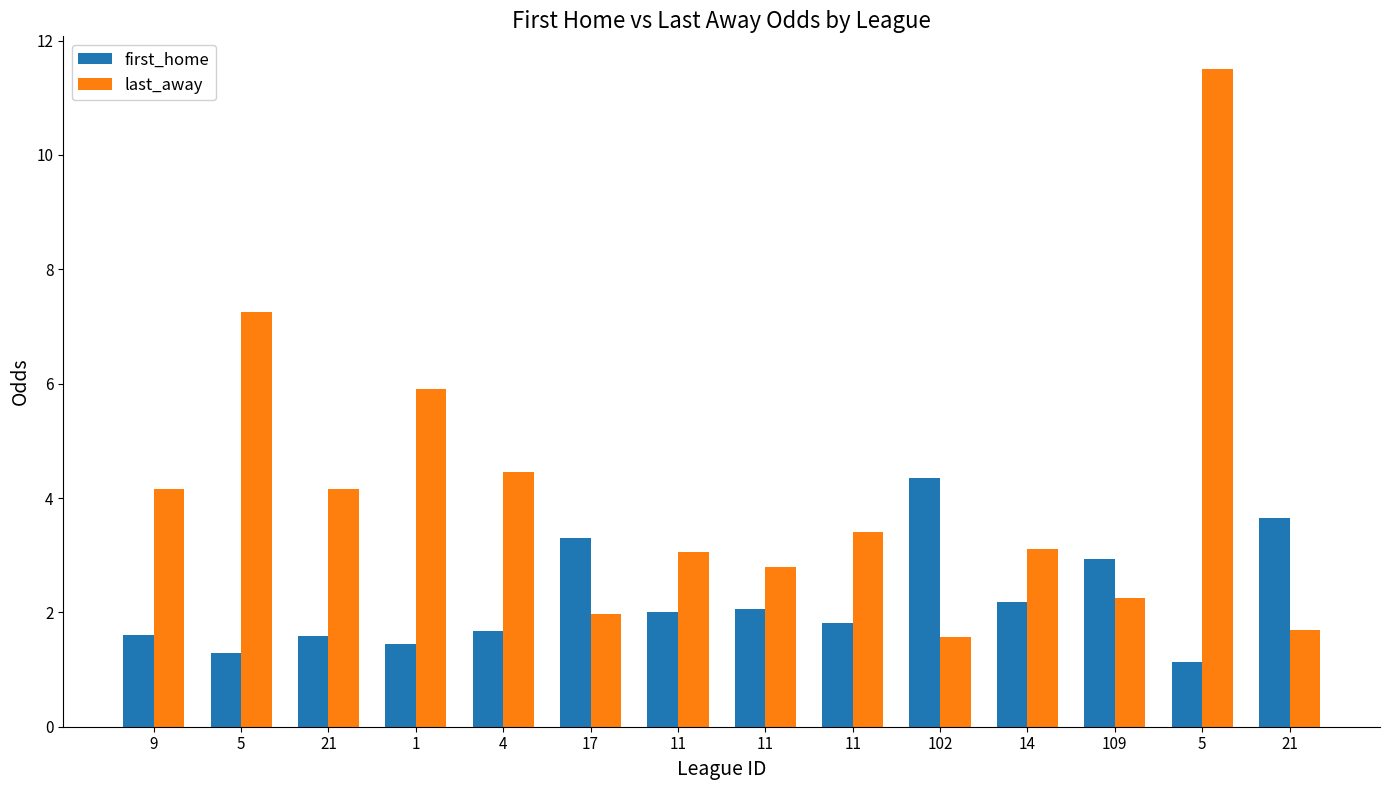

Count the number of data series in this chart.

2